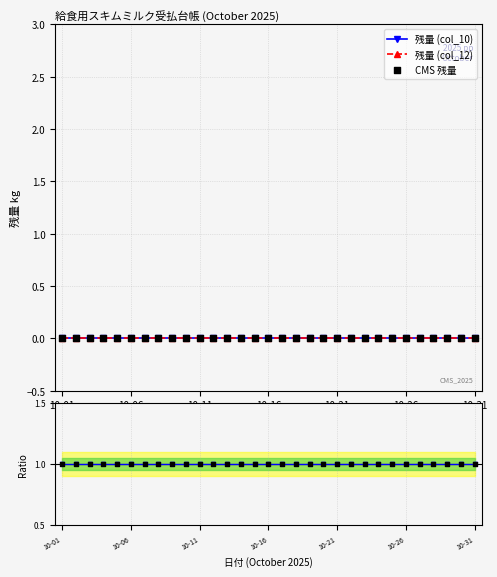

Which series contains the lowest Y value?

残量 (col_10)